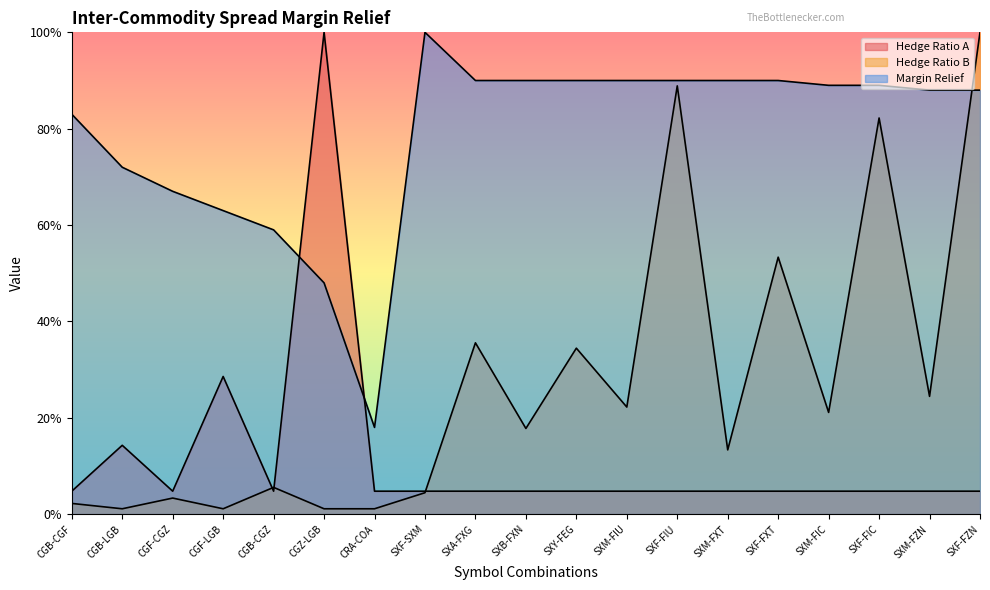

At SXF-FZN, list the series in order from largest to smallest.

Hedge Ratio B, Margin Relief, Hedge Ratio A